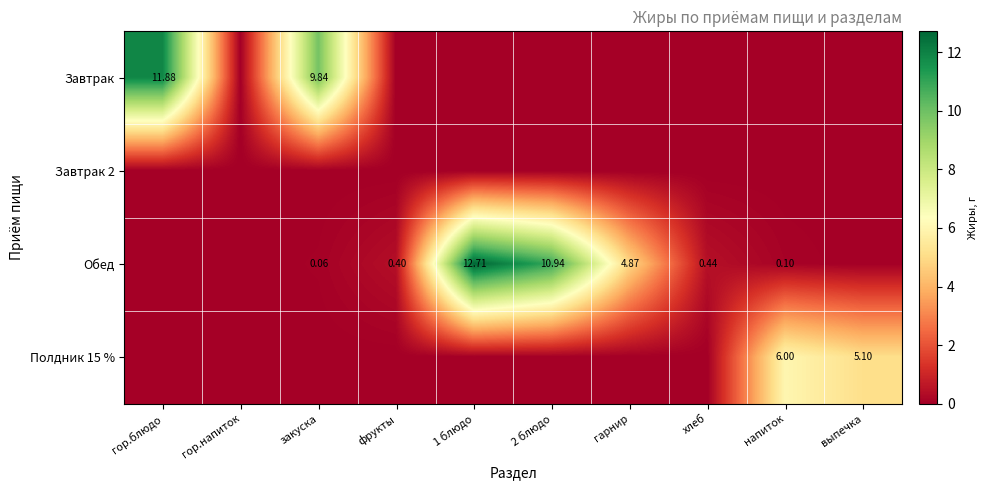

Is it true that Завтрак equals 0.0 at гарнир?

True